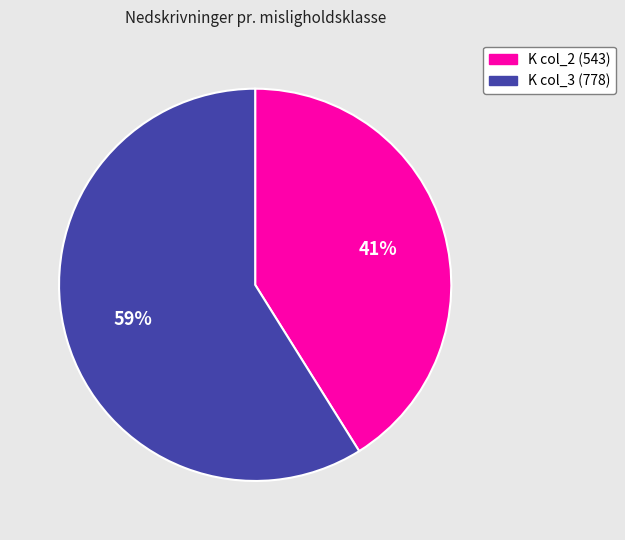

Does any single category account for the majority?

Yes